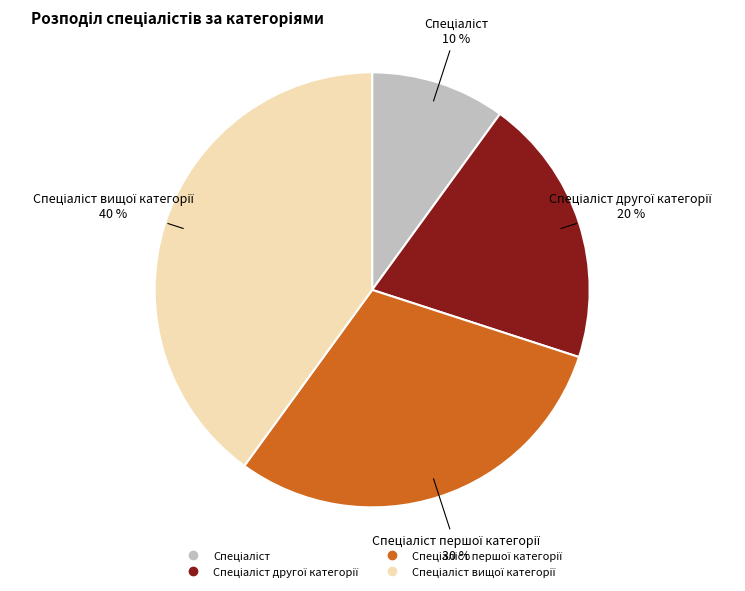

Is there any slice that represents more than half of the pie?

No